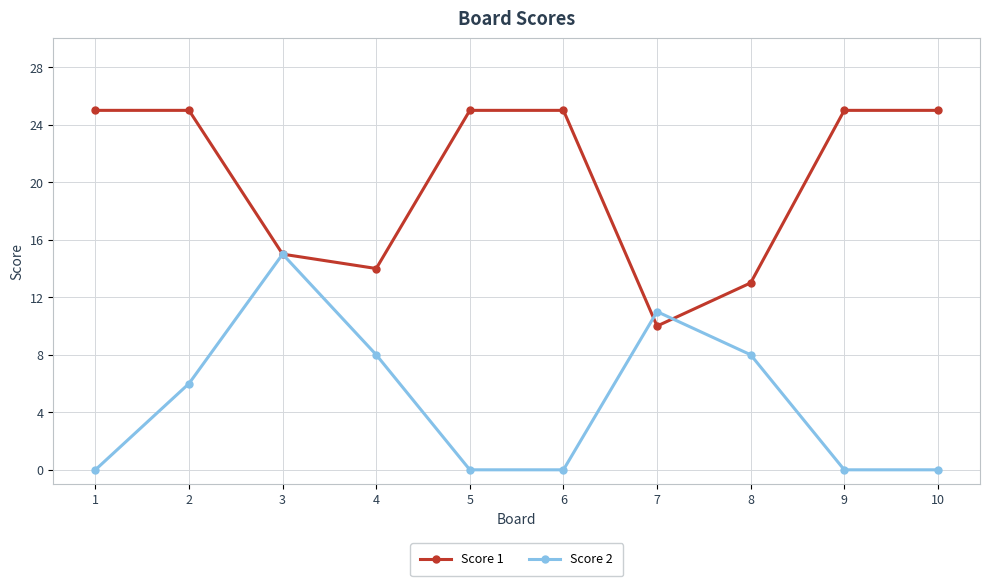

What is the value of the Score 2 point at the 7th from the left?

11